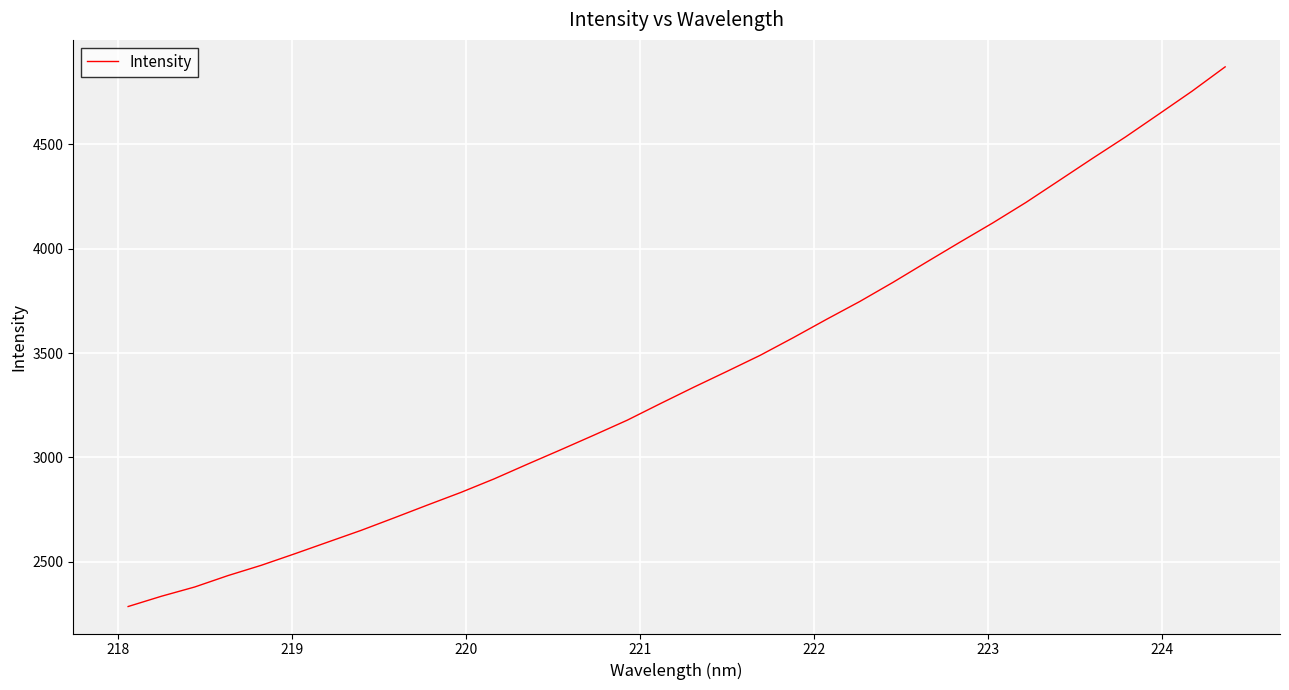

What is the smallest value displayed?

2285.6